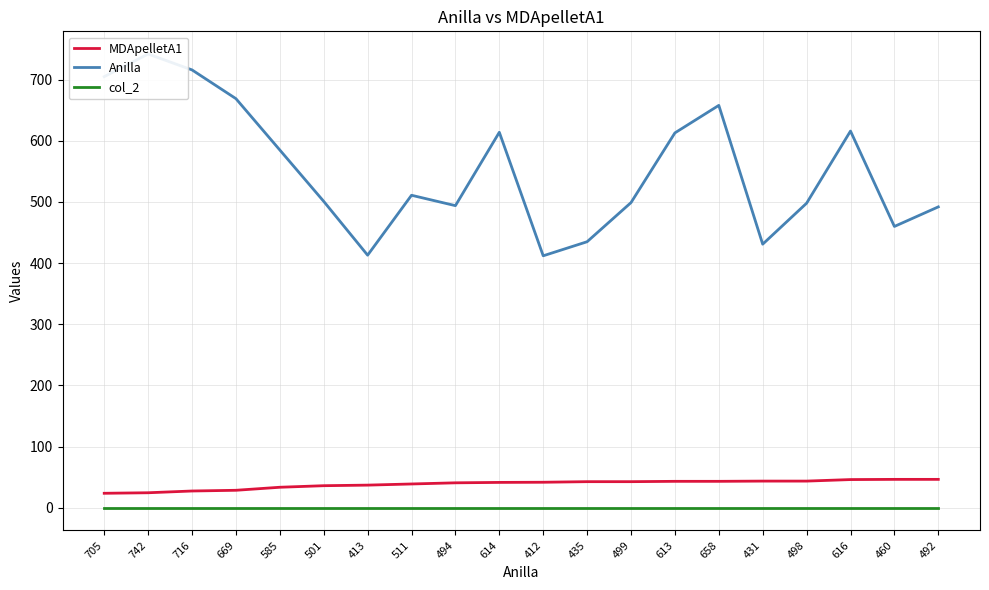

What position from the right is 613?

7